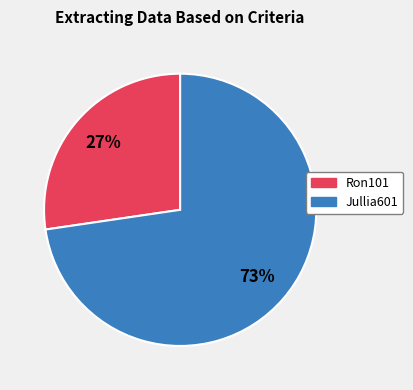

To the nearest percent, what is the average slice percentage?

50%